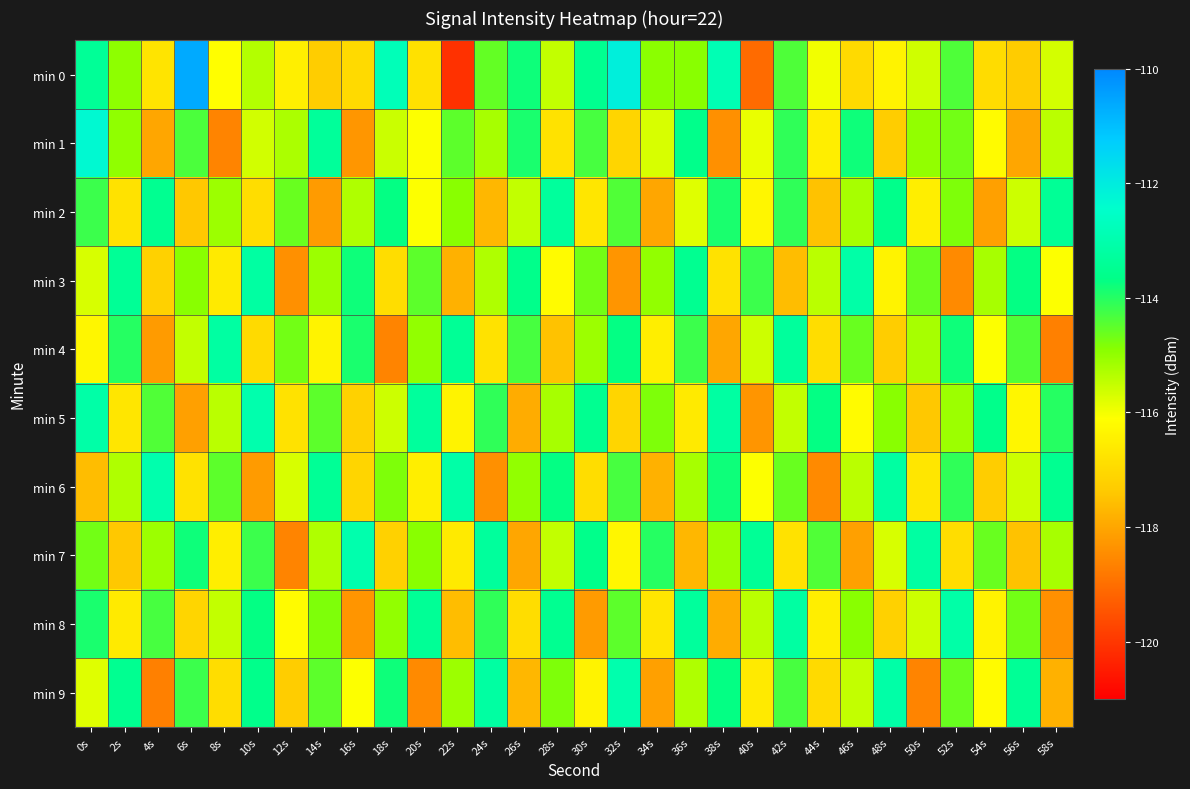

Count the number of categories in the chart.

30